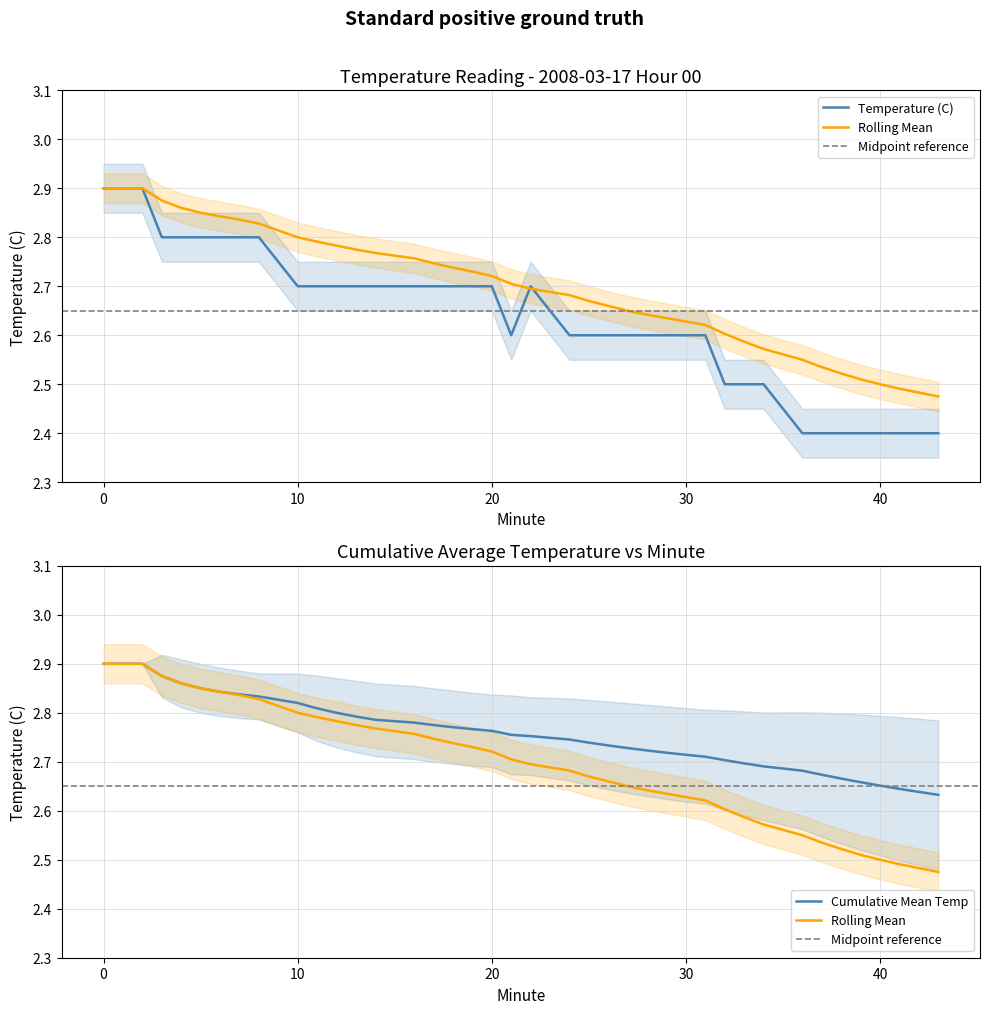

What is the difference between the Temperature (C) values at 2 and 30?

0.3